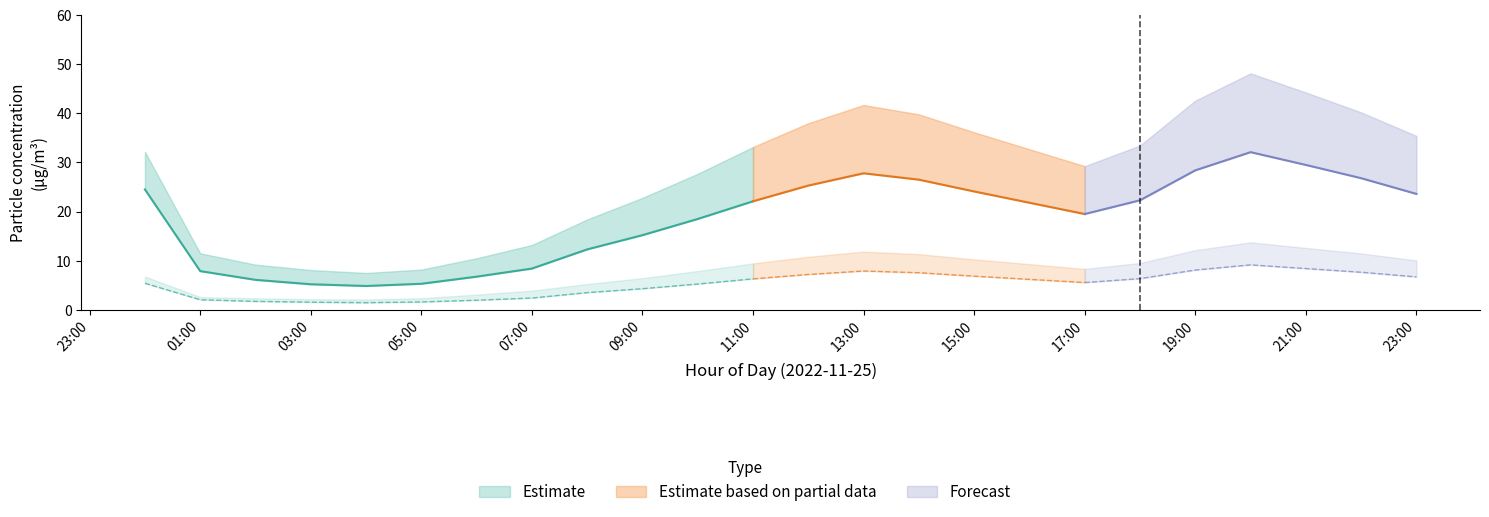

True or false: P1_upper and P2_upper intersect in this chart.

False